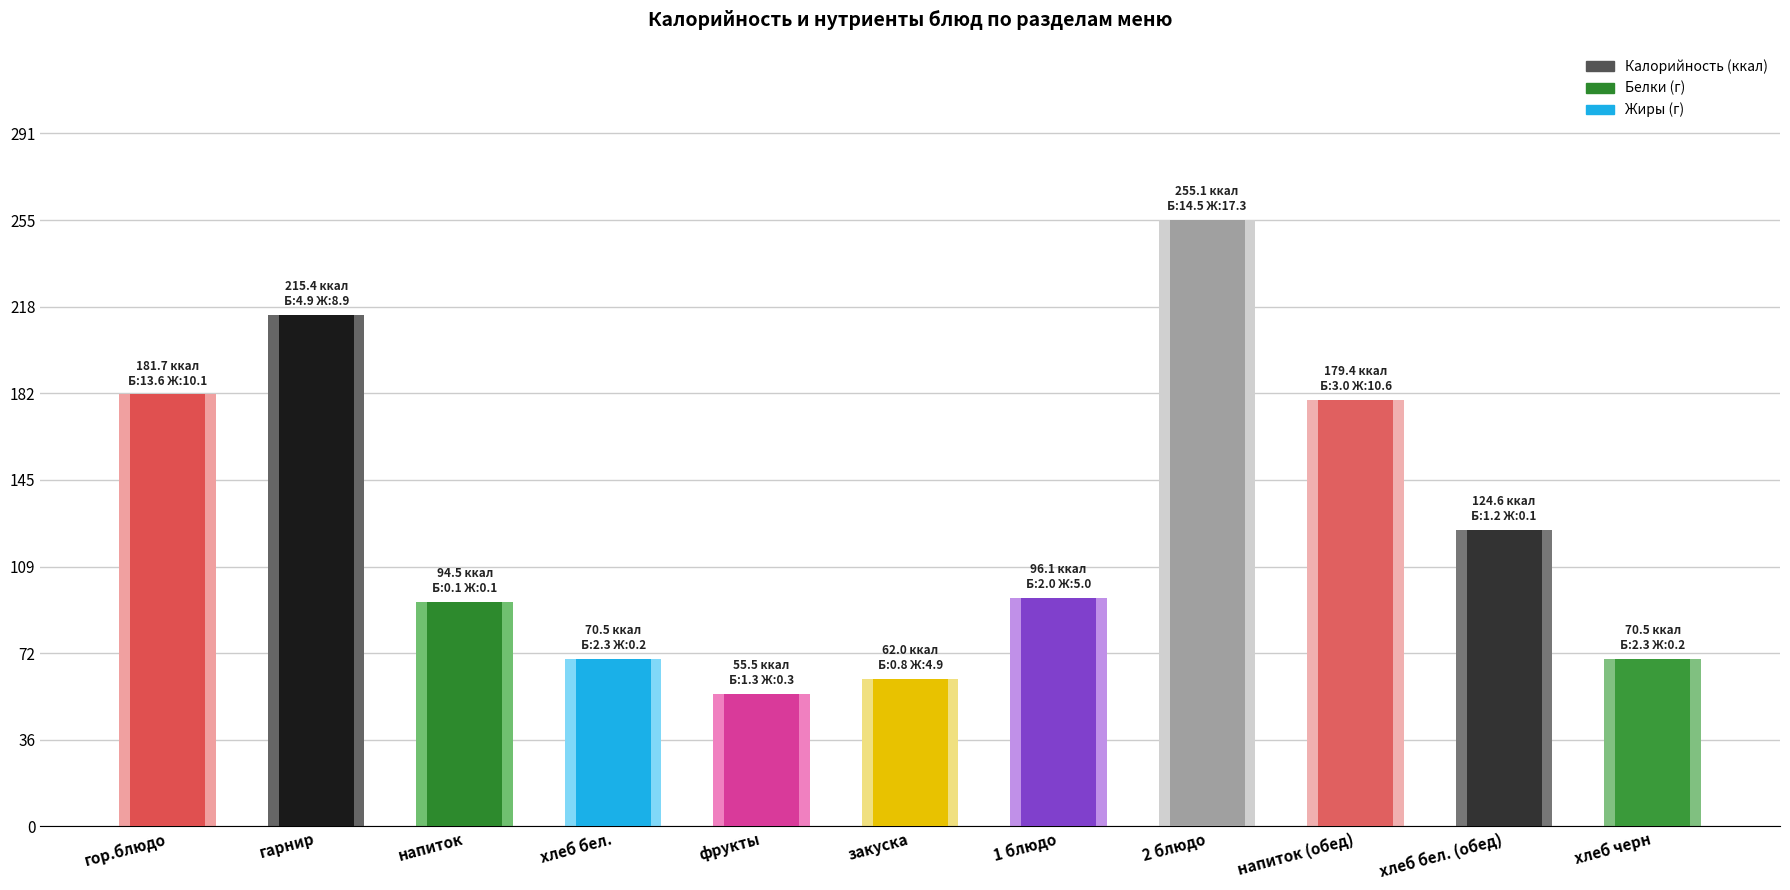

Are the bars horizontal?

No